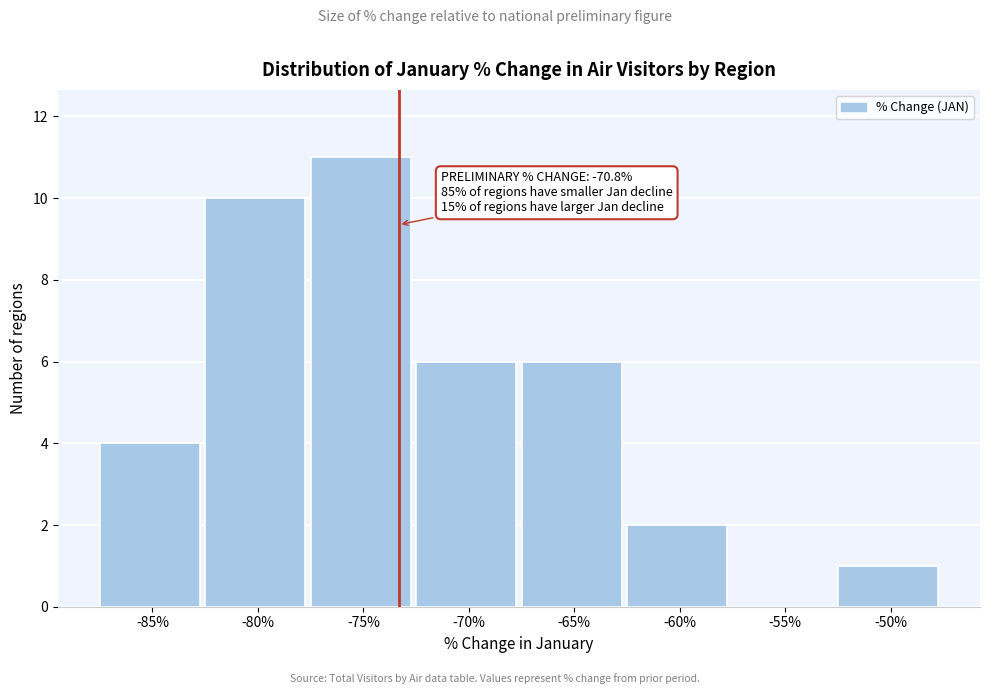

Reading left to right, transcribe all the data shown in this chart.

-85%=4	-80%=10	-75%=11	-70%=6	-65%=6	-60%=2	-55%=0	-50%=1